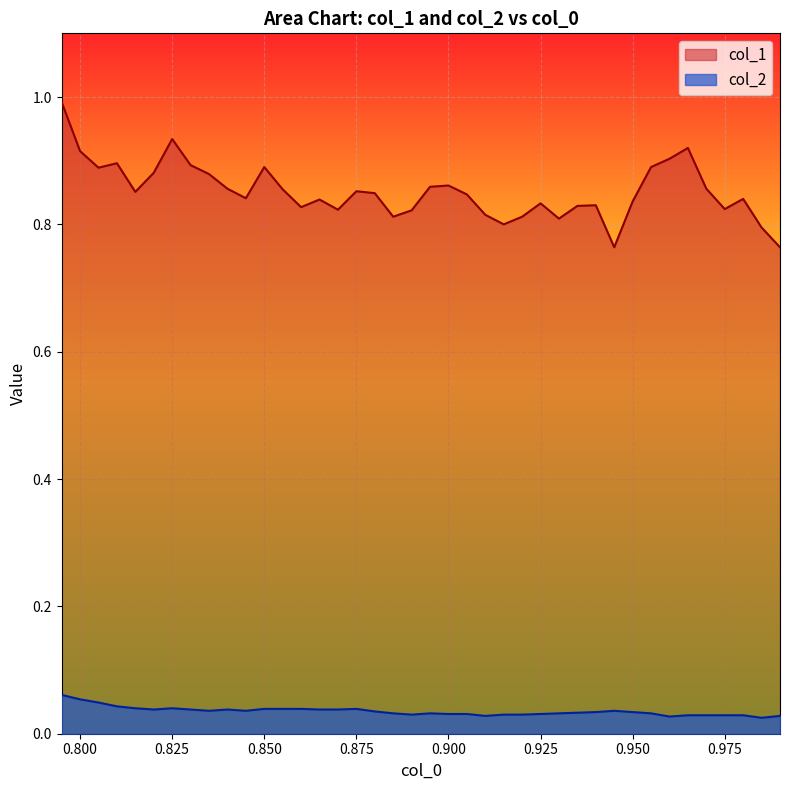

Which series has the largest range (max minus min)?

col_1